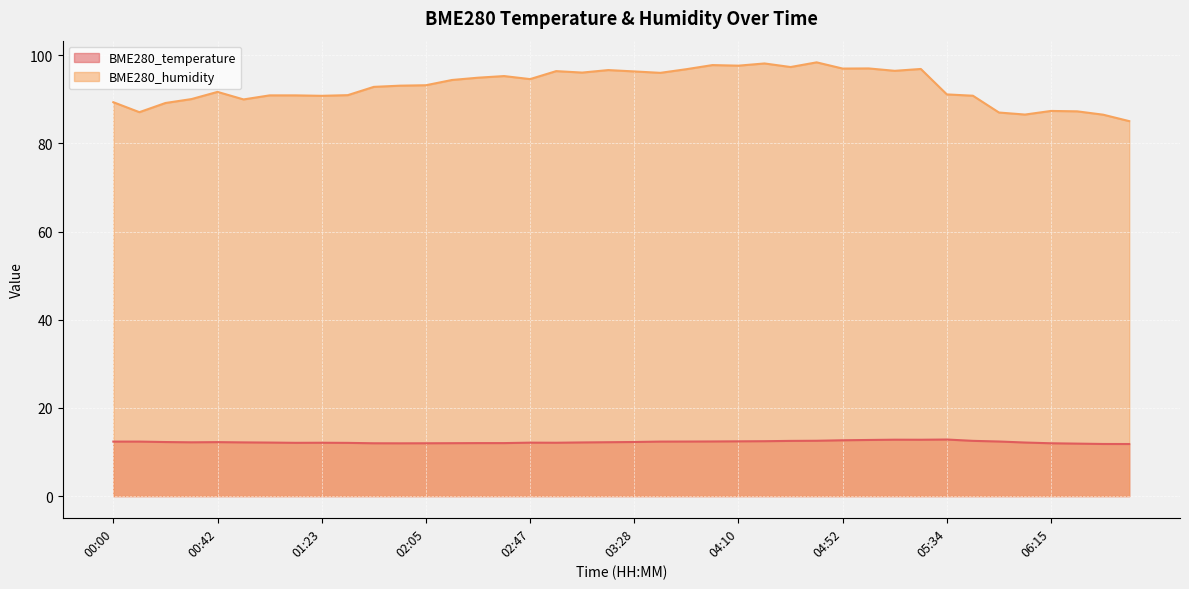

What is the label of the 1st point from the left?

00:00